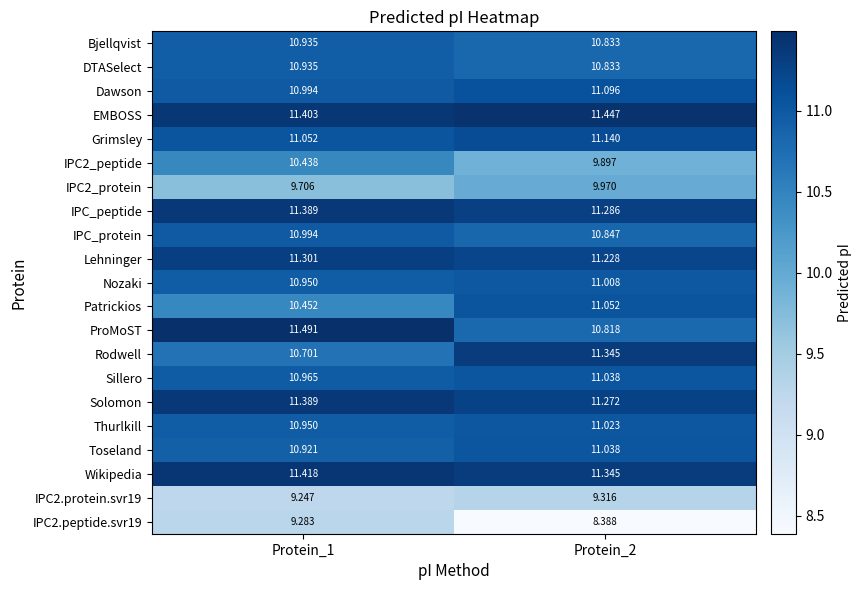

Is the value of Solomon at Protein_2 greater than the value of IPC_peptide at Protein_2?

No